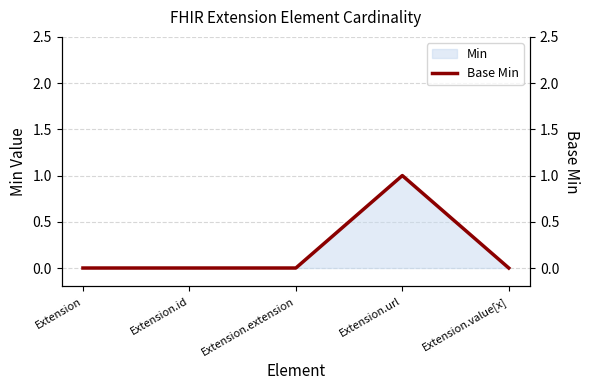

Is it true that the value at Extension.url is 2?

False